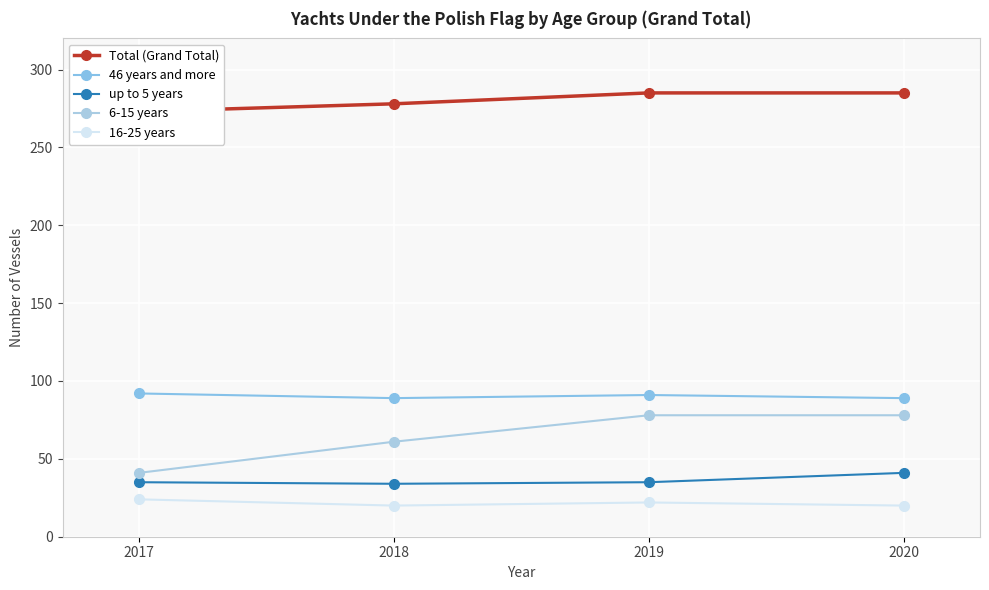

How many values in the 46 years and more series exceed 91?

1